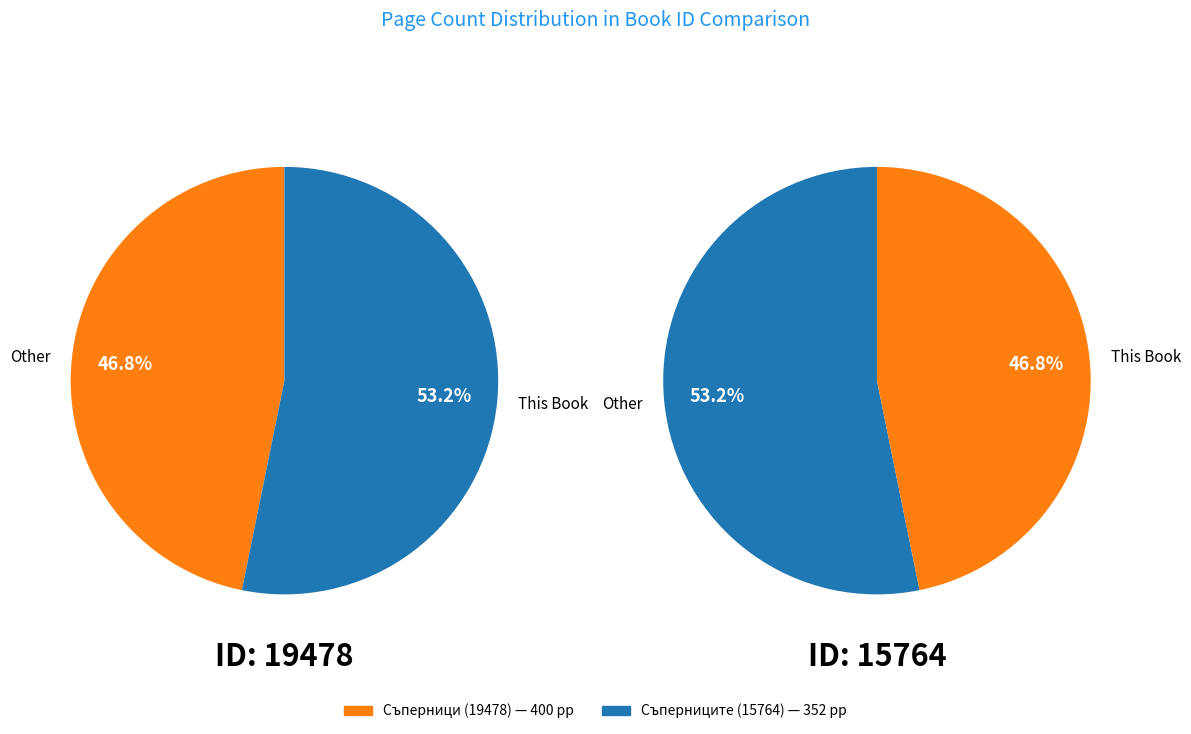

Count the number of slices in the pie.

2